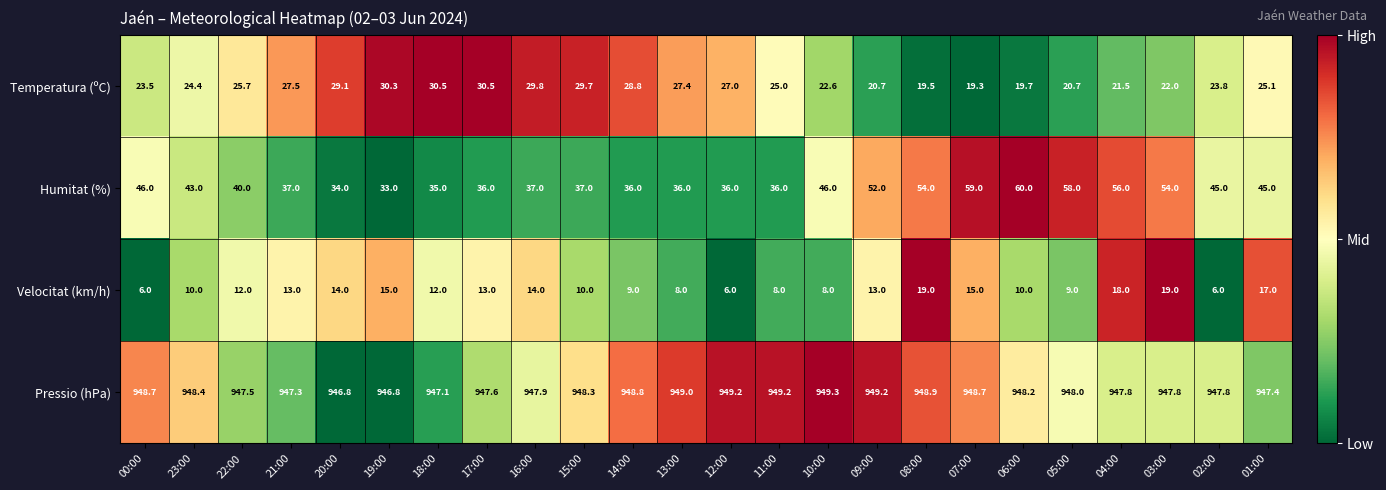

At which label does Humitat (%) first exceed 43?

00:00